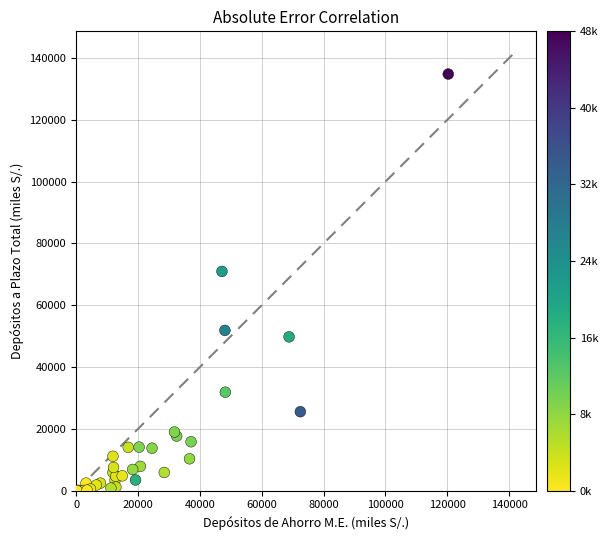

What Y value in the scatter plot is closest to 67392?

70941.9